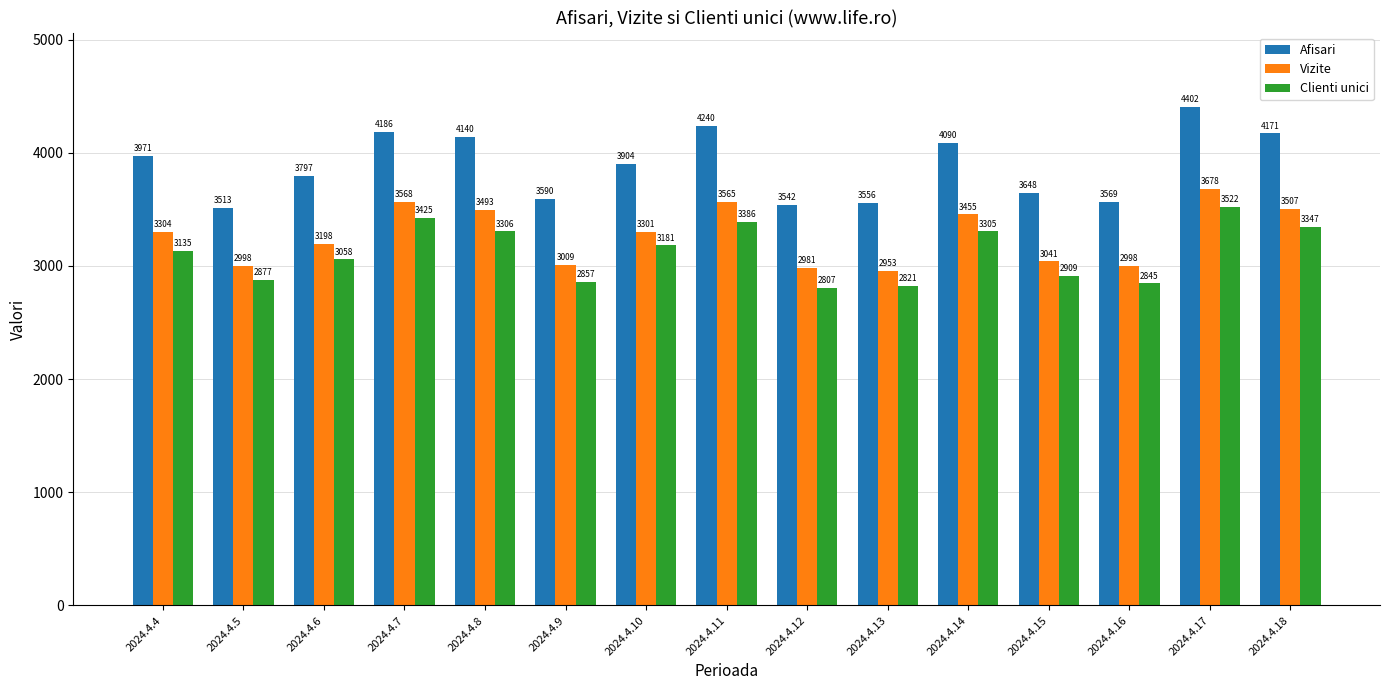

Reading left to right, list all the values displayed in this chart.

Afisari: 3971	3513	3797	4186	4140	3590	3904	4240	3542	3556	4090	3648	3569	4402	4171
Vizite: 3304	2998	3198	3568	3493	3009	3301	3565	2981	2953	3455	3041	2998	3678	3507
Clienti unici: 3135	2877	3058	3425	3306	2857	3181	3386	2807	2821	3305	2909	2845	3522	3347